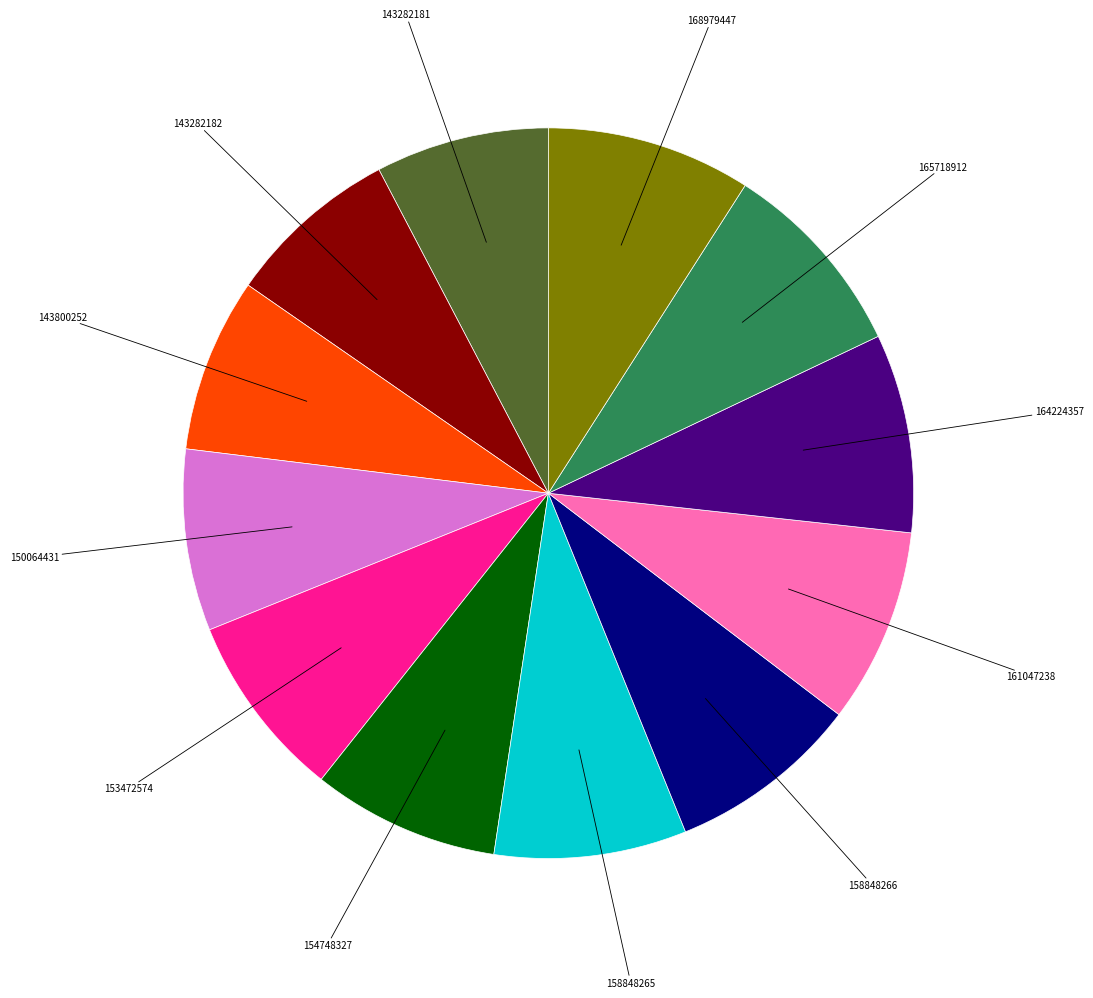

Is there a majority slice in this chart?

No